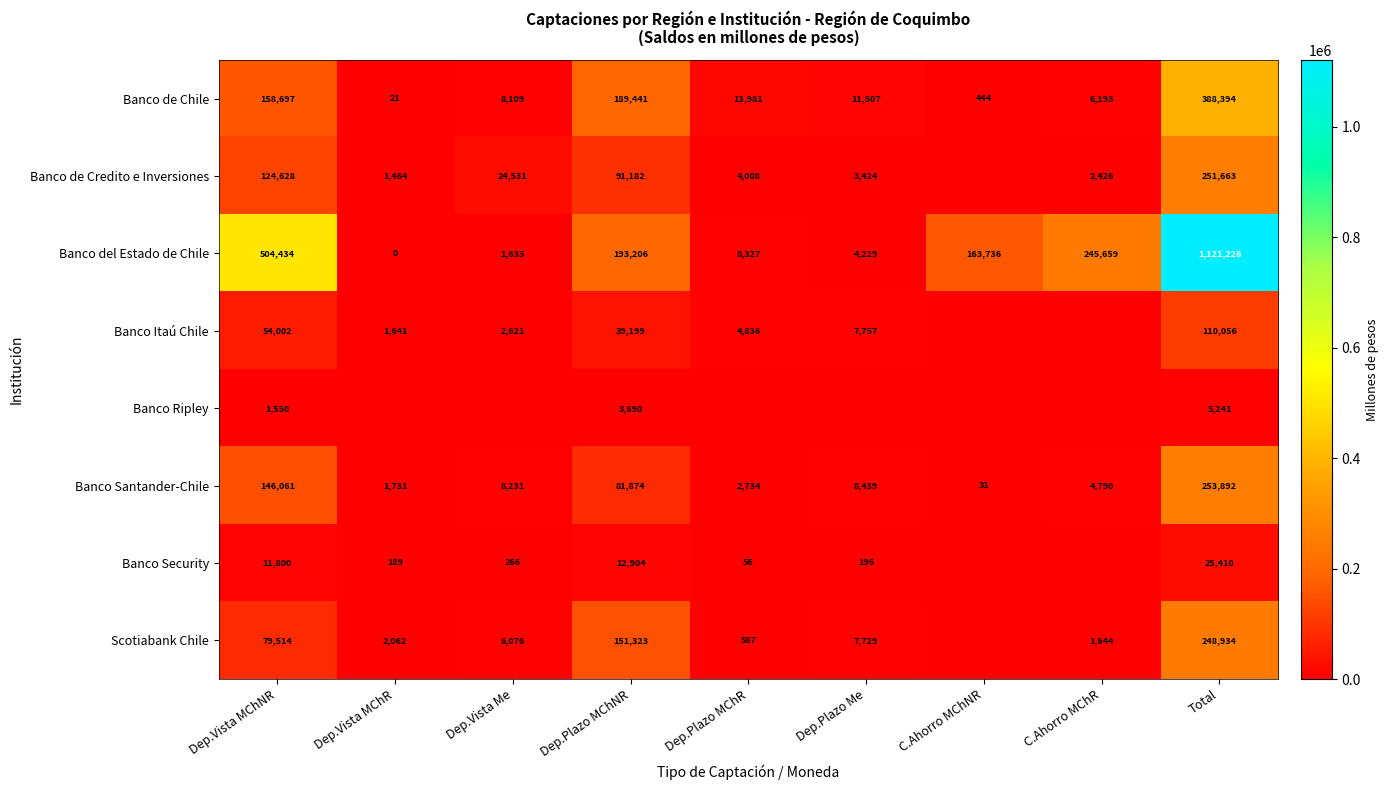

What is the average value of the Banco del Estado de Chile series?

249161